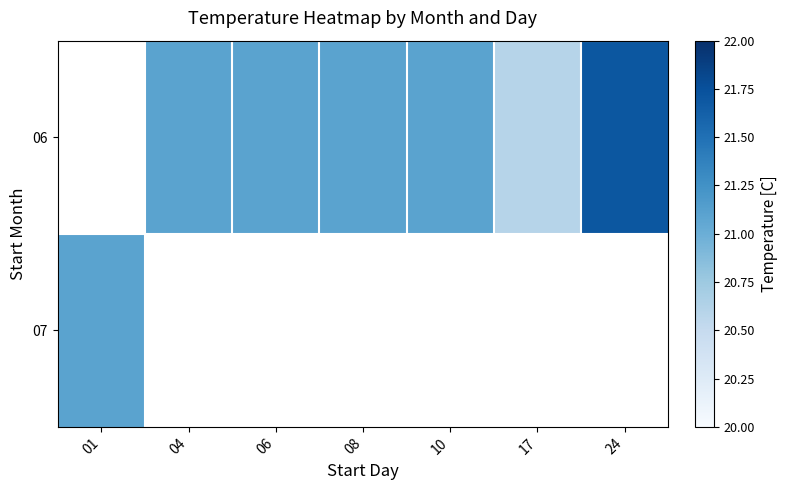

At which label is 07 closest to 21?

01